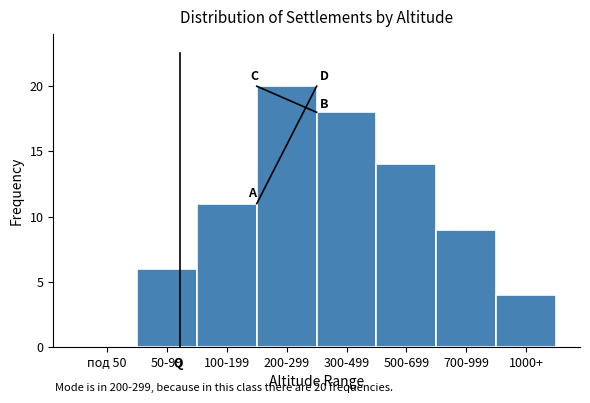

Reading right to left, extract all data points from this chart.

1000+=4	700-999=9	500-699=14	300-499=18	200-299=20	100-199=11	50-99=6	под 50=0